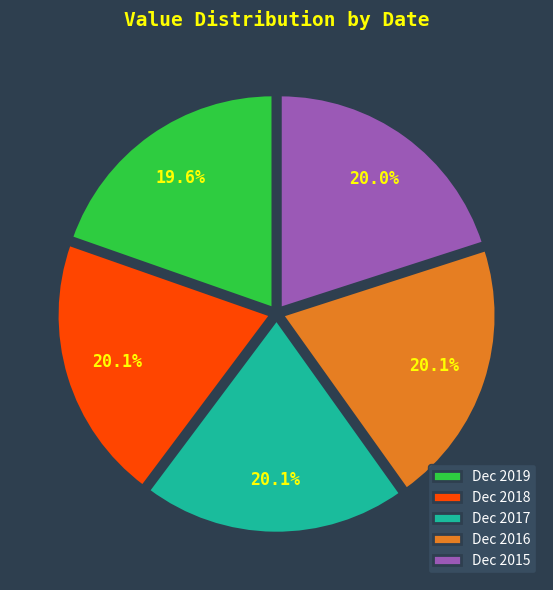

What percentage is NOT represented by Dec 2015?

80.0%